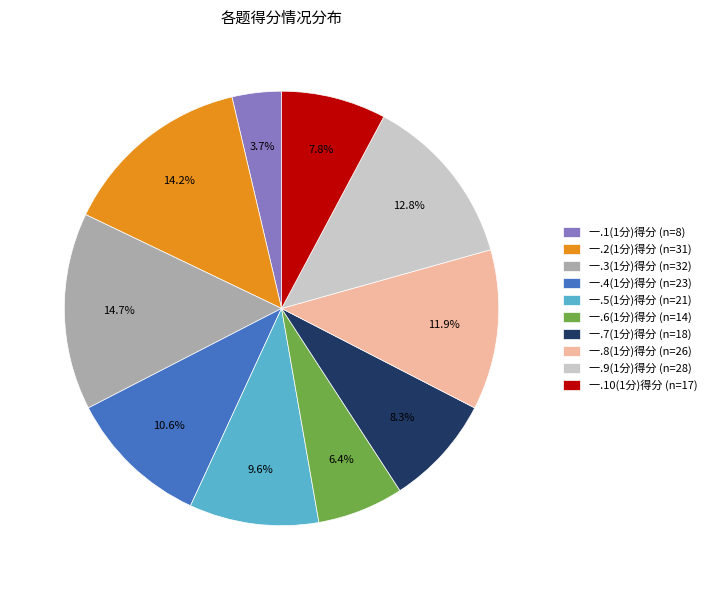

Does any single category account for the majority?

No